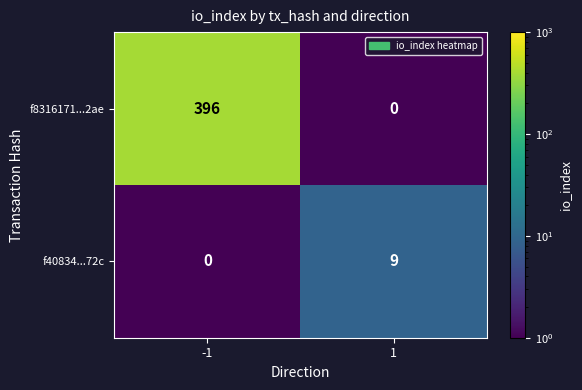

The f40834...72c series shows 2 at 1. True or false?

False